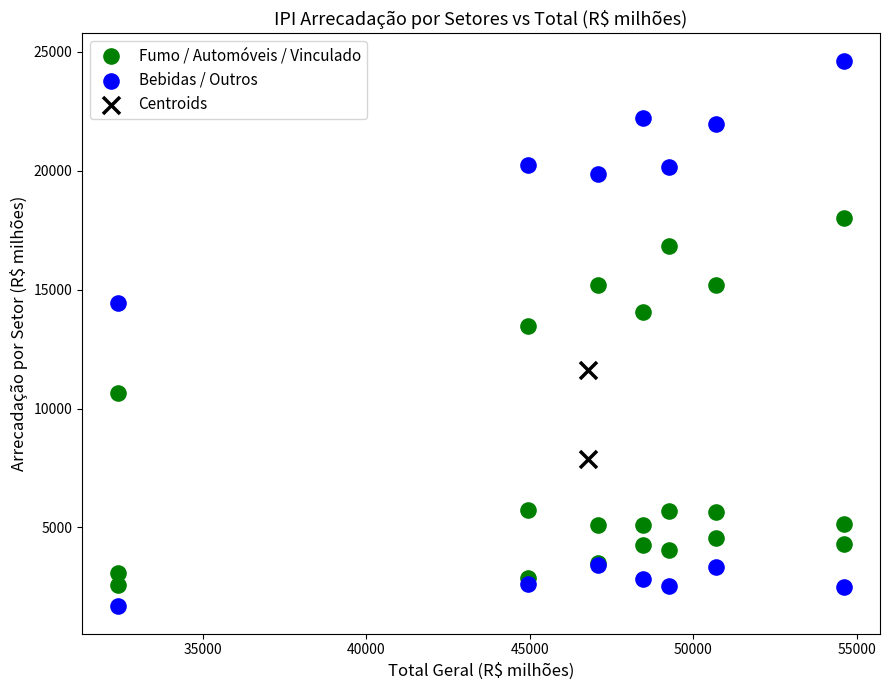

What are all the series names shown in the legend?

Fumo / Automóveis / Vinculado, Bebidas / Outros, Centroids